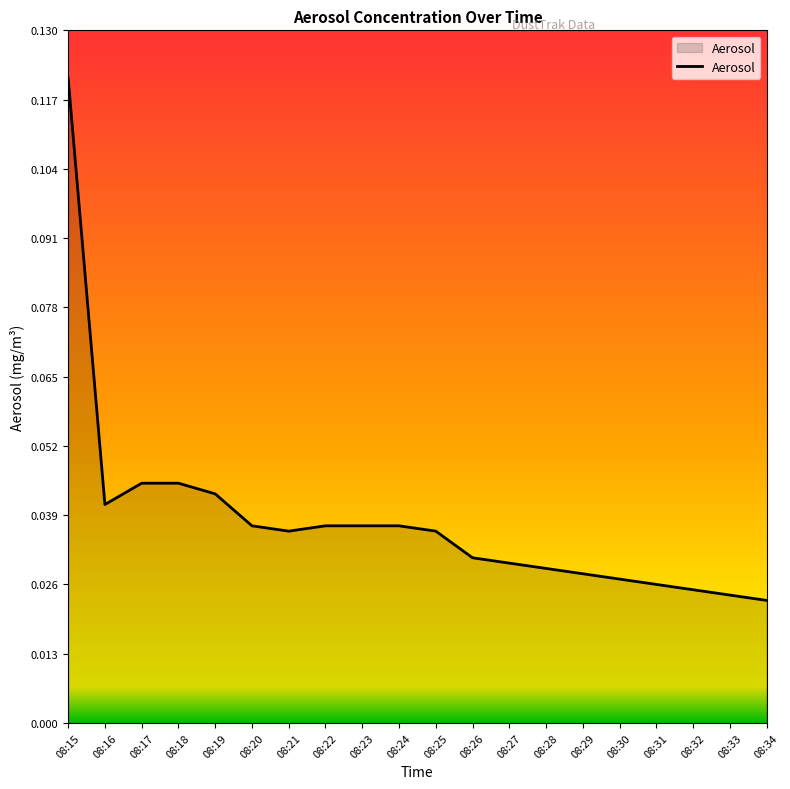

Between 08:19 and 08:21, which is larger?

08:19